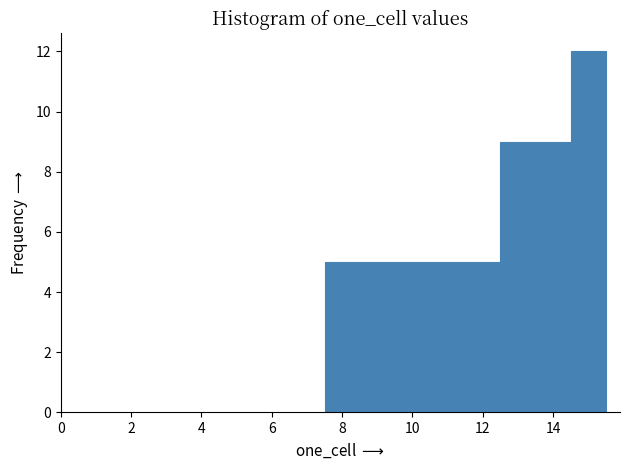

Reading left to right, transcribe this chart: for each bar, give the range it covers on the x-axis and its height. Neither the bar edges nor the heights are printed on the chart, so give them approximately, as read against the axes.

7.5 to 12.5: 5
12.5 to 14.5: 9
14.5 to 15.5: 12